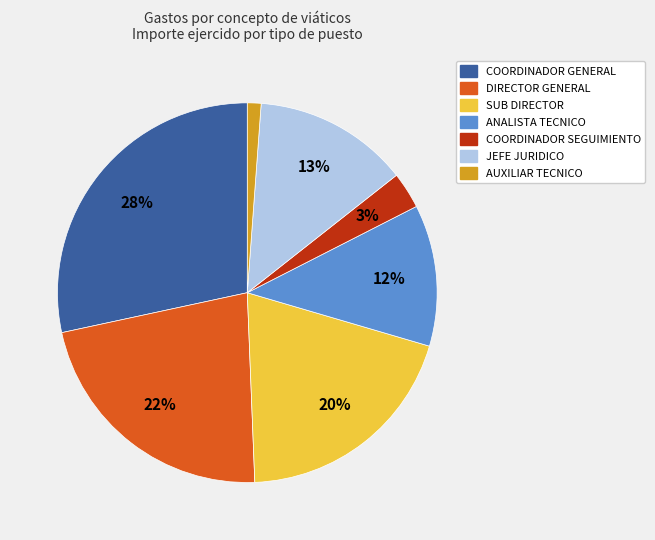

Is there a majority slice in this chart?

No